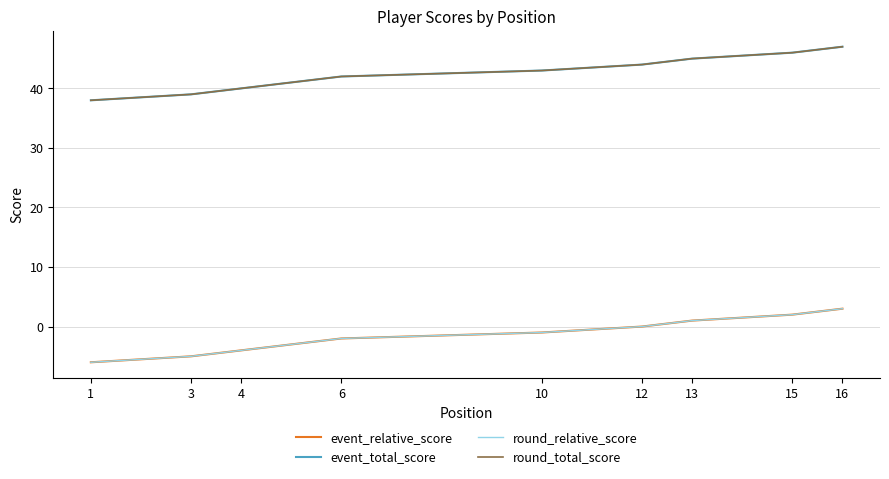

Which series has the widest spread of values?

event_relative_score